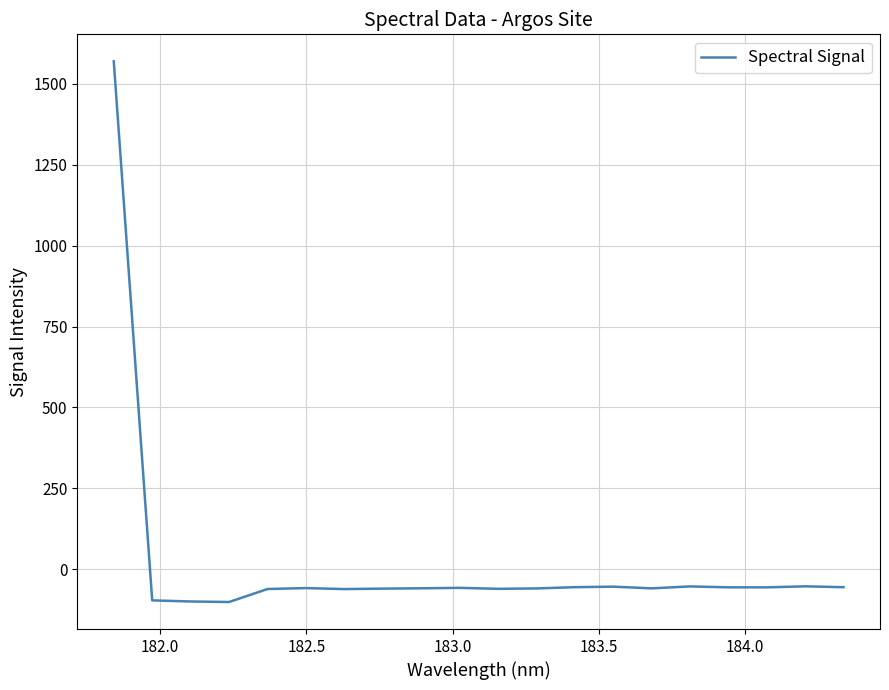

What is the difference between the maximum and minimum values?

1669.7